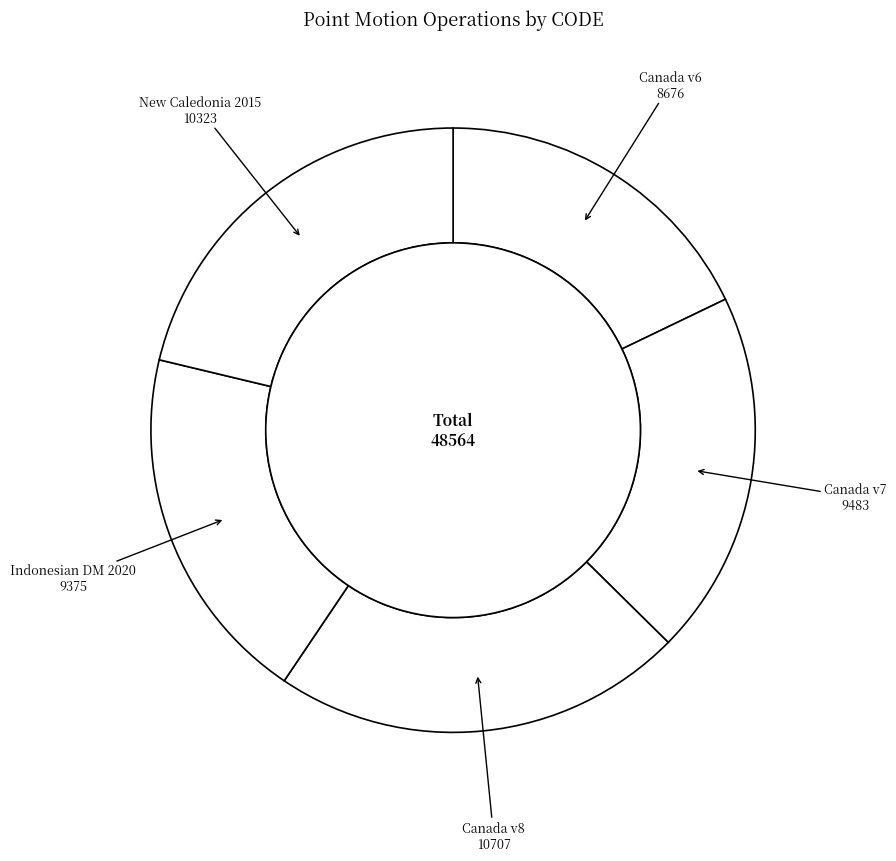

To the nearest percent, what percentage of the pie is Indonesian Deformation Model 2020?

19%